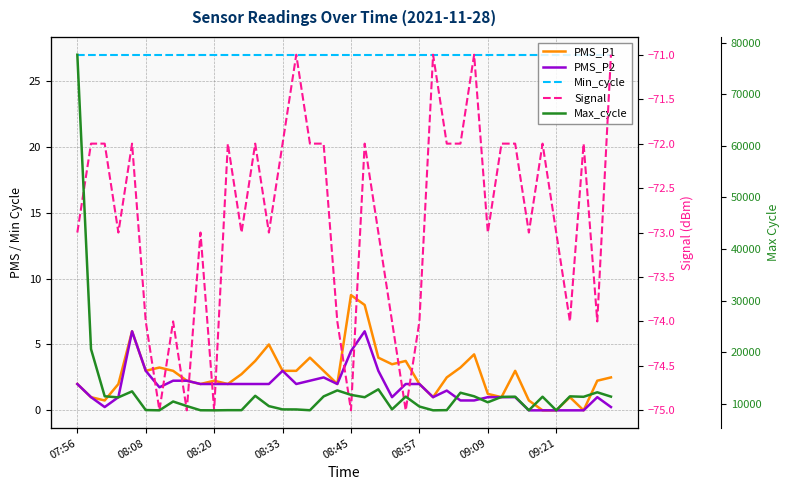

At how many categories does at least one series exceed 70210?

1